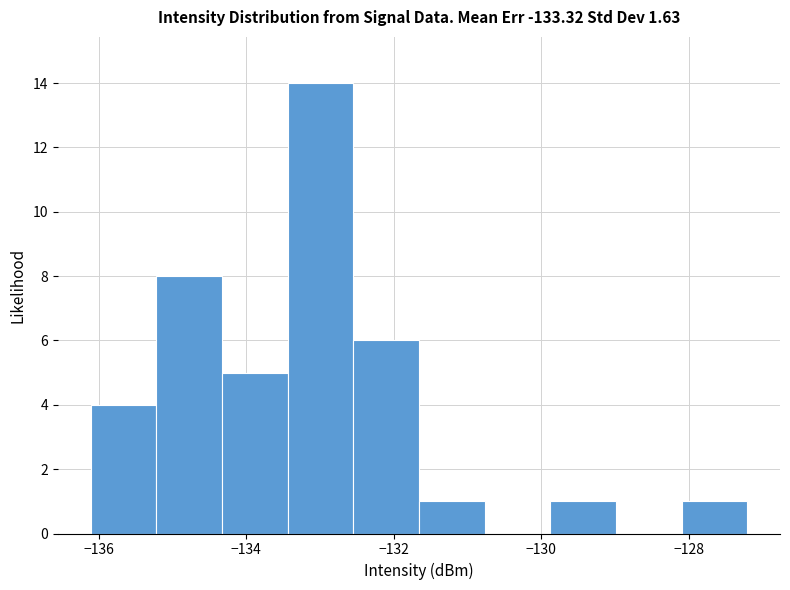

Reading left to right, transcribe this chart: for each bar, give the range it covers on the x-axis and its height. Neither the bar edges nor the heights are printed on the chart, so give them approximately, as read against the axes.

-136.2 to -135.2: 4
-135.2 to -134.4: 8
-134.4 to -133.4: 5
-133.4 to -132.6: 14
-132.6 to -131.6: 6
-131.6 to -130.8: 1
-130.8 to -129.8: 0
-129.8 to -129.0: 1
-129.0 to -128.0: 0
-128.0 to -127.2: 1